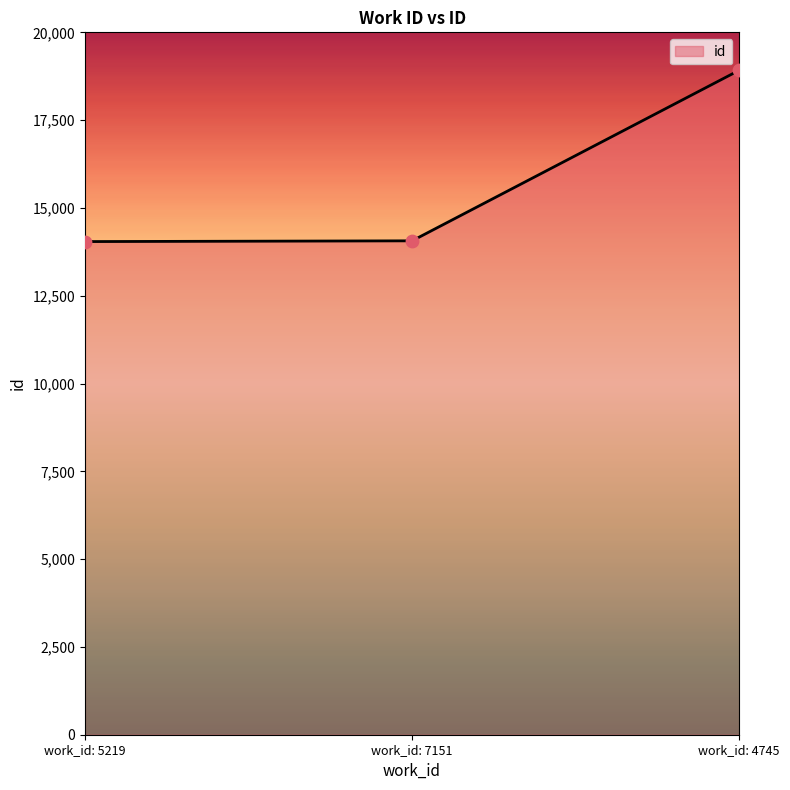

What is the change in value from work_id: 7151 to work_id: 4745?

+4857